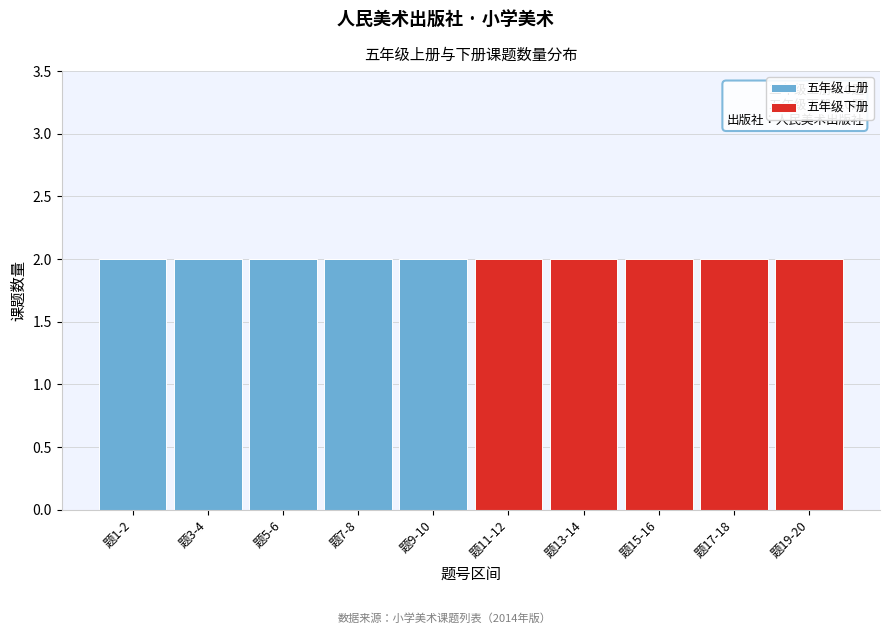

Reading right to left, list the values for the 五年级上册 series.

题19-20=0	题17-18=0	题15-16=0	题13-14=0	题11-12=0	题9-10=2	题7-8=2	题5-6=2	题3-4=2	题1-2=2